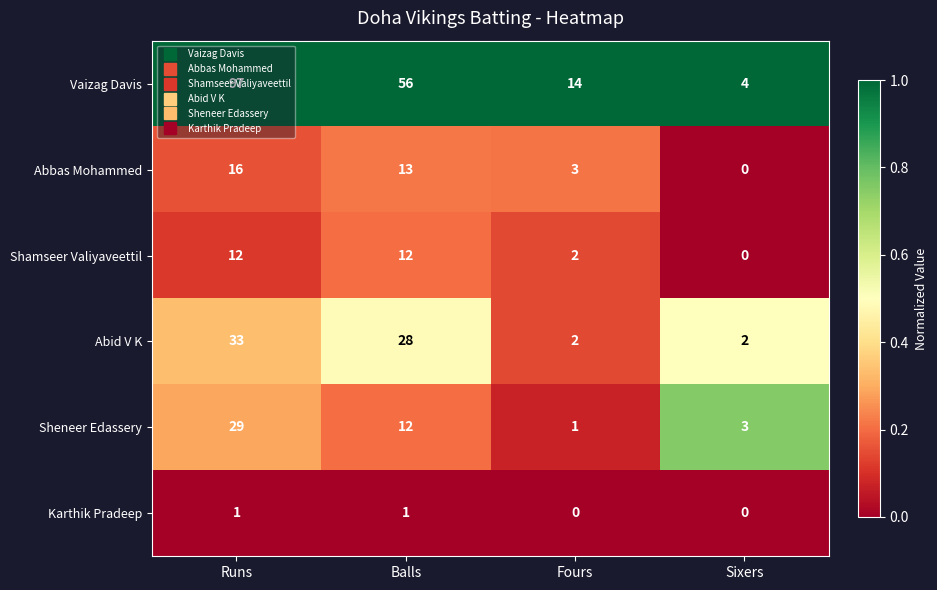

True or false: Sheneer Edassery has a value of 10 at Runs.

False